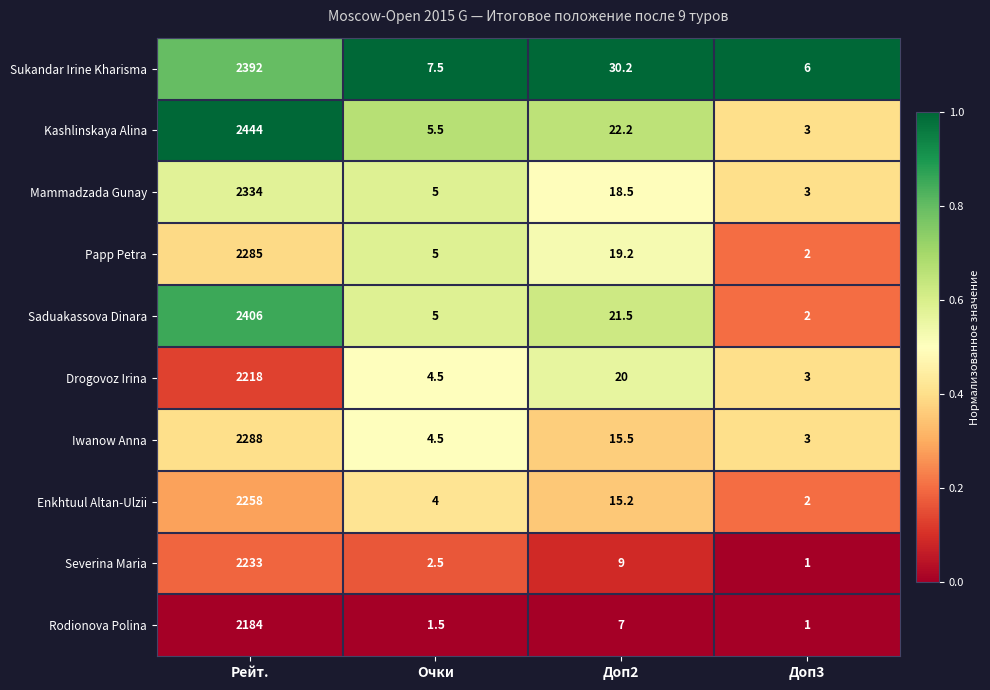

The Iwanow Anna series shows 3202.1 at Рейт.. True or false?

False